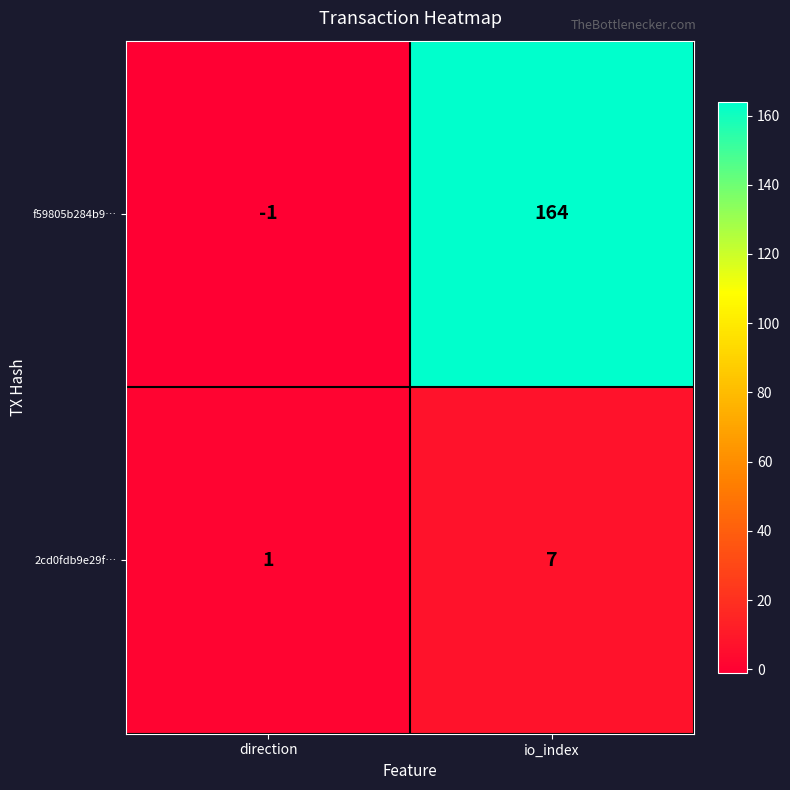

The f59805b284b9… series shows -2 at direction. True or false?

False